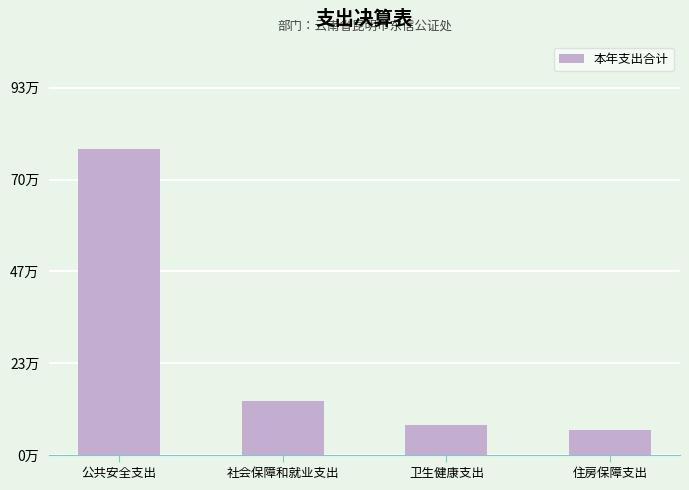

The chart shows a value of 7.7 at 卫生健康支出. True or false?

True